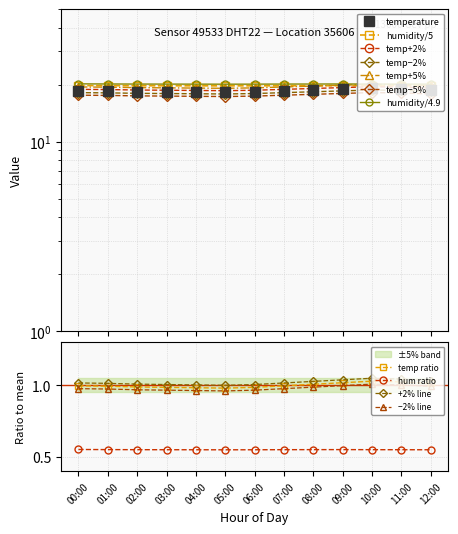

Between 03:00 and 09:00, which series saw the biggest shift?

temperature